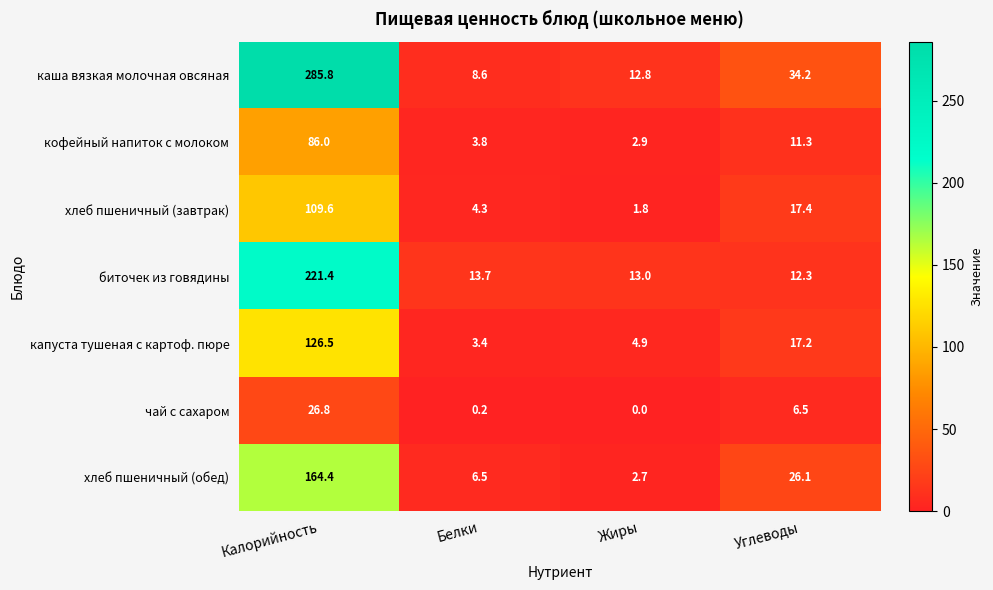

Which series has the largest total across all categories?

каша вязкая молочная овсяная